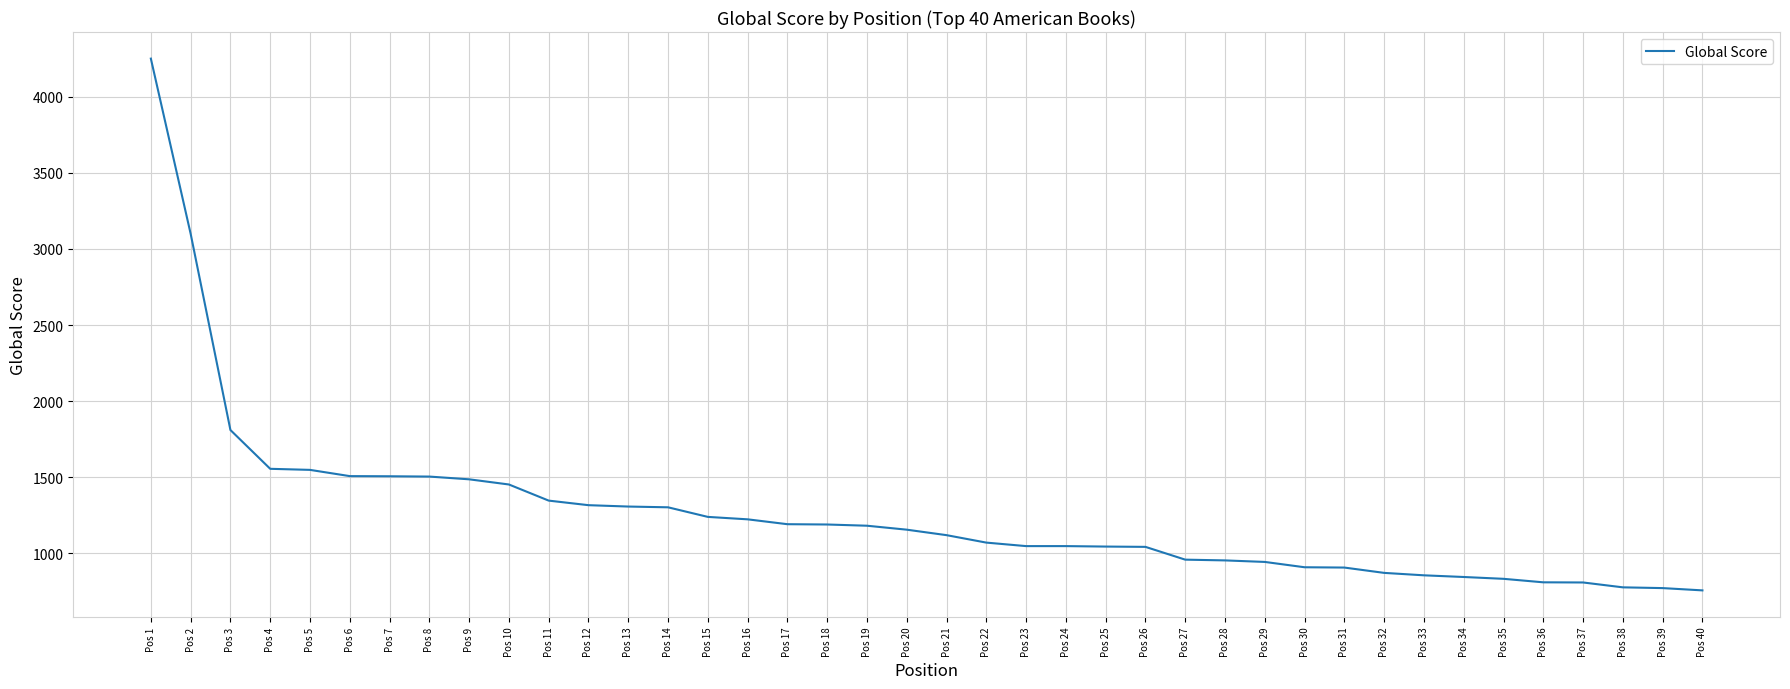

What is the difference between the maximum and minimum values?

3495